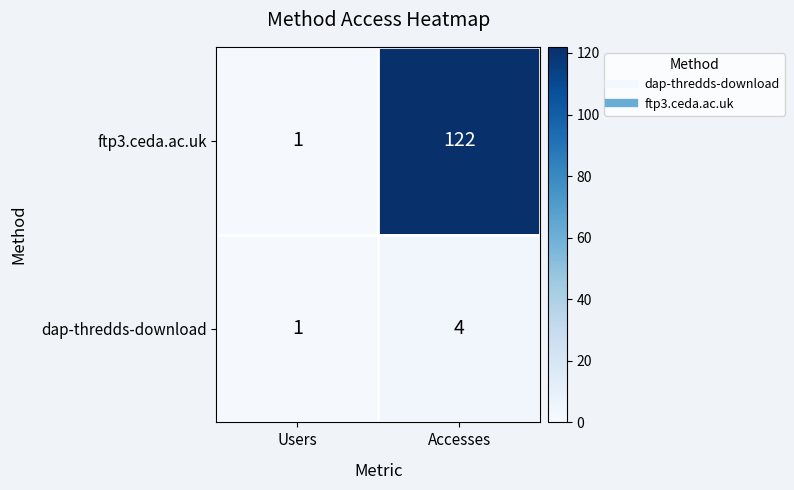

Is it true that ftp3.ceda.ac.uk equals 1 at Users?

True